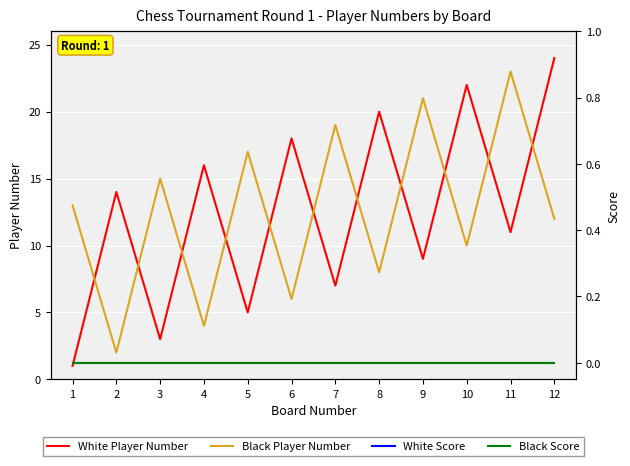

List the series in order of their peak value, lowest first.

White Score, Black Score, Black Player Number, White Player Number